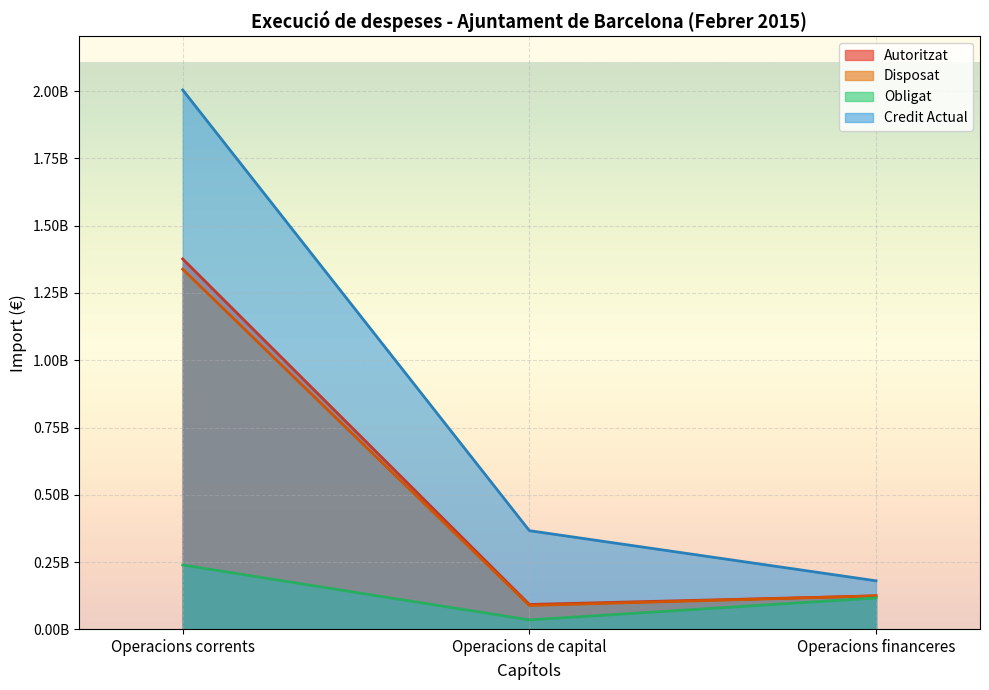

The Disposat series shows 49388313.7 at Operacions de capital. True or false?

False